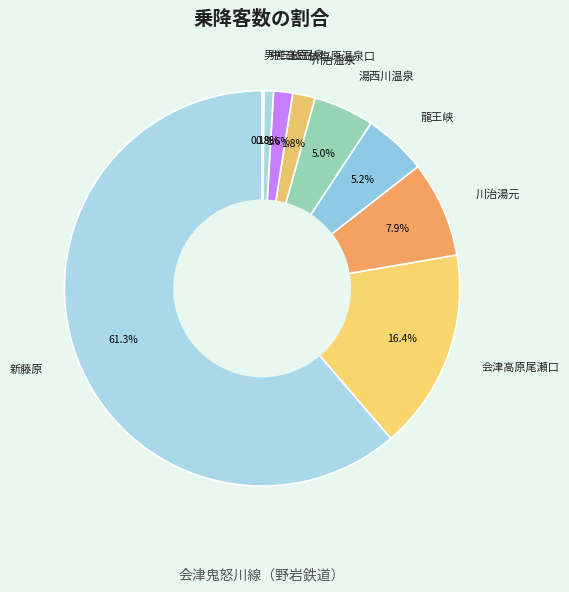

Which slice represents more than half of the pie?

新藤原